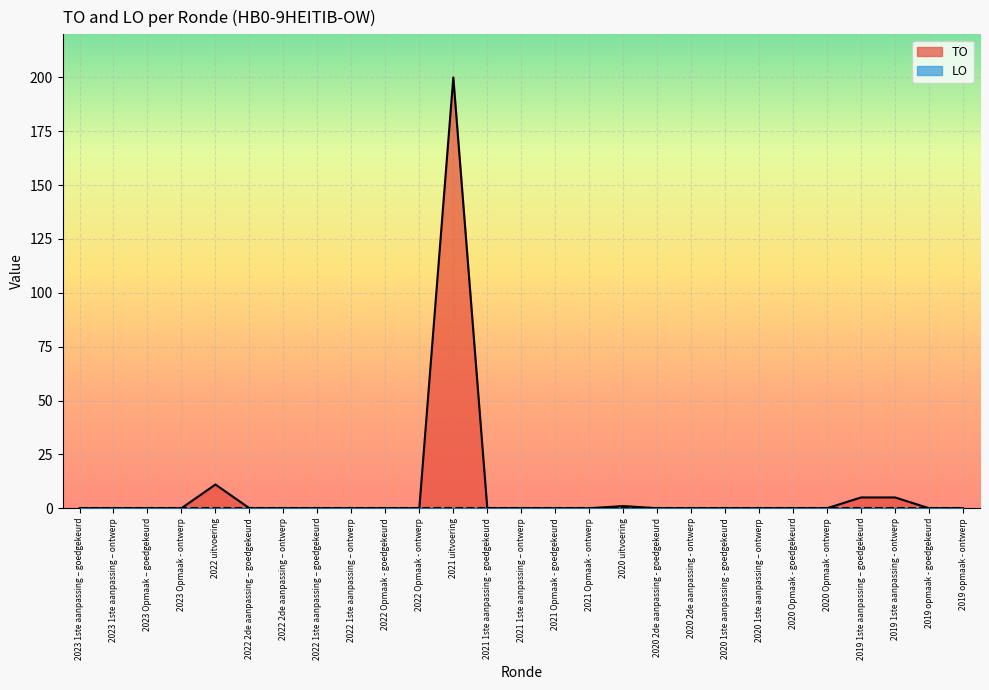

At which category does the data reach its first local peak?

2022 uitvoering